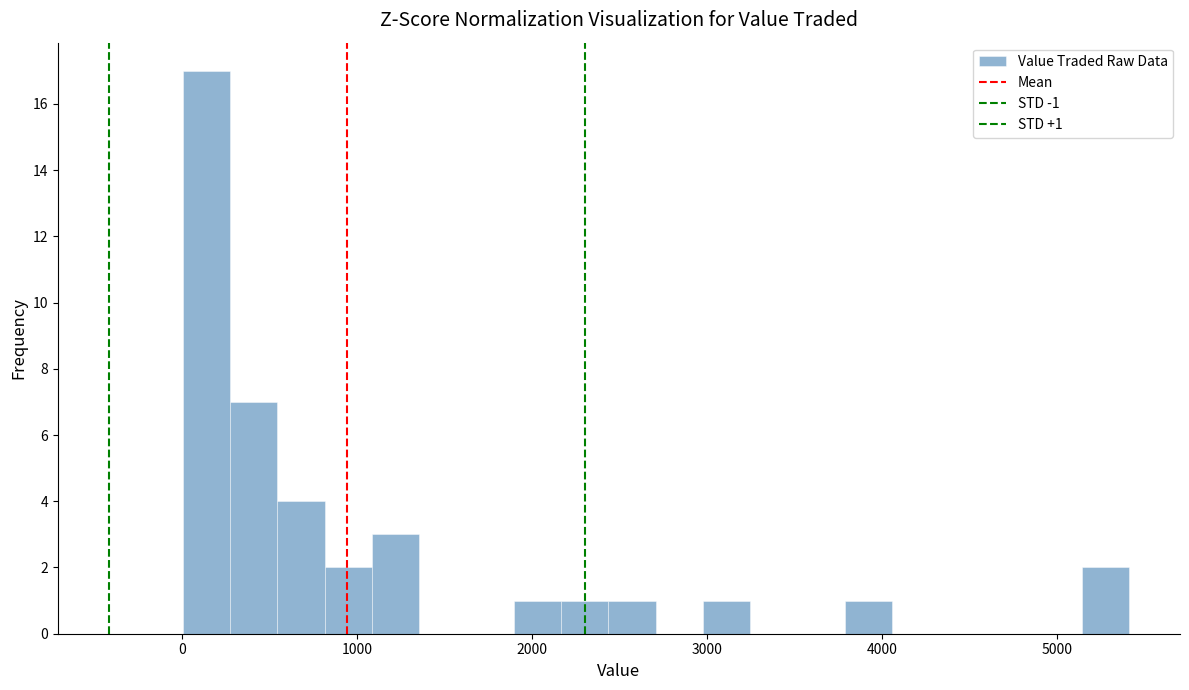

Around what value on the x-axis is the tallest bar? Give the approximate position of its centre, as read against the axis.

100